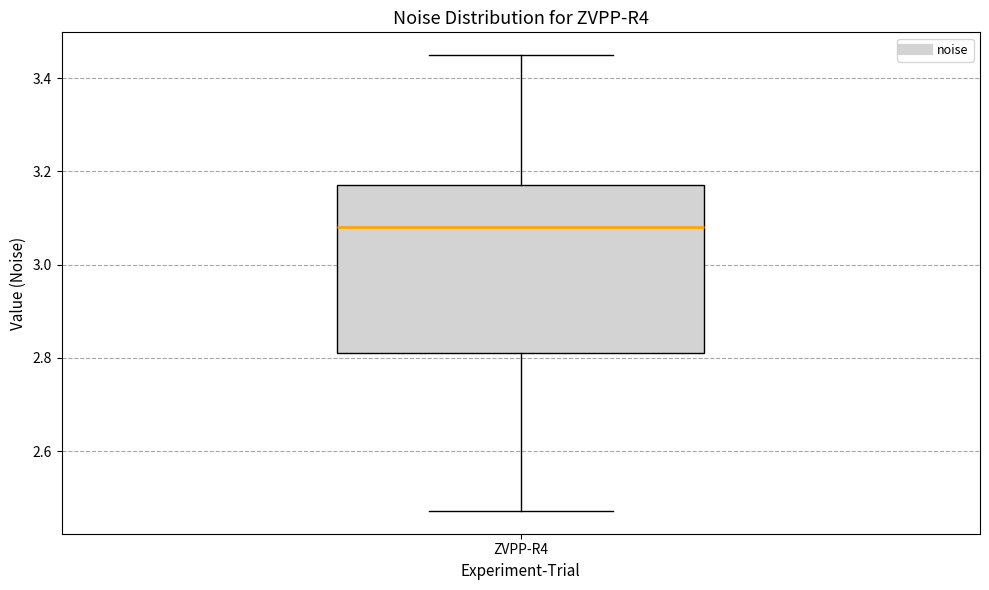

Where does the median line of the box for ZVPP-R4 sit on the y-axis? The values are not printed on the chart, so give them approximately, as read against the axis.

3.08